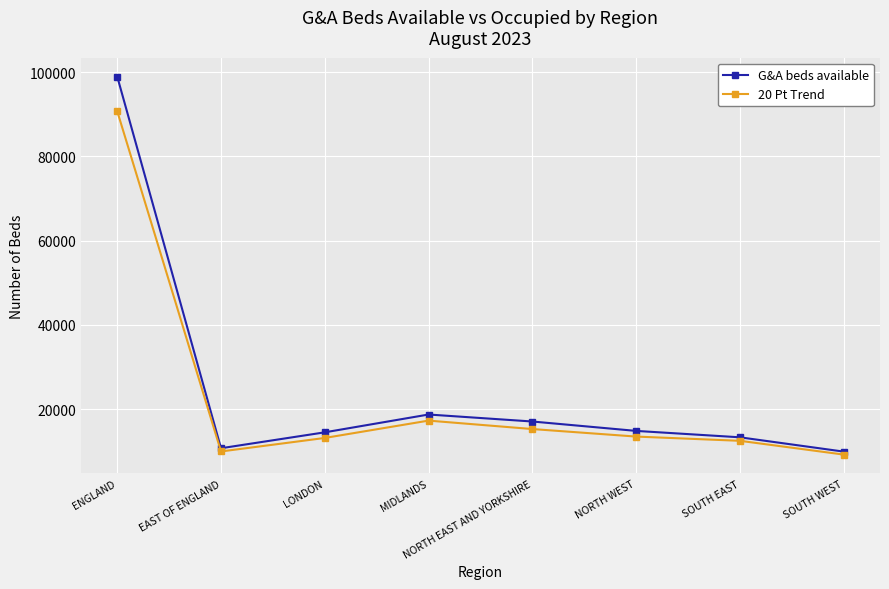

Where is the first local minimum for G&A beds available?

EAST OF ENGLAND